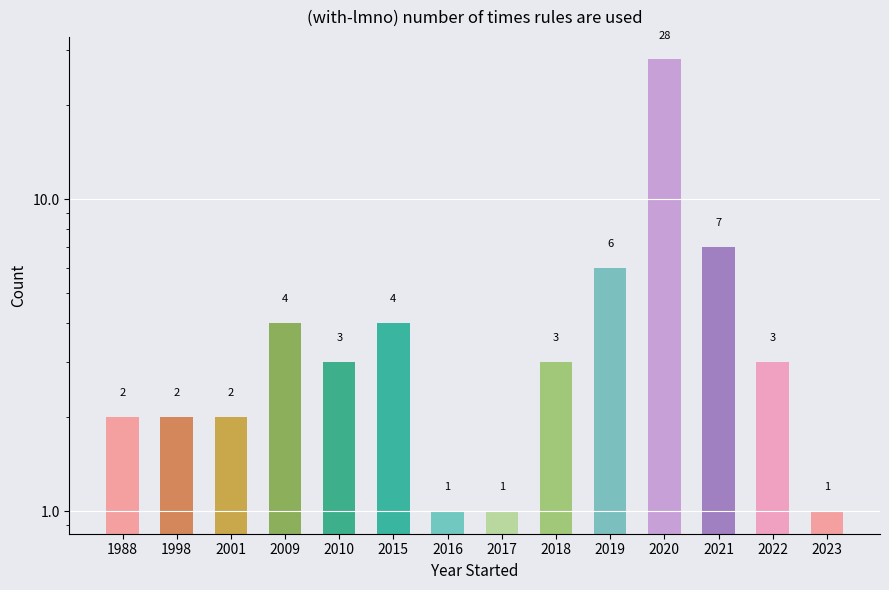

List the labels in order of value, largest first.

2020, 2021, 2019, 2009, 2015, 2010, 2018, 2022, 1988, 1998, 2001, 2016, 2017, 2023